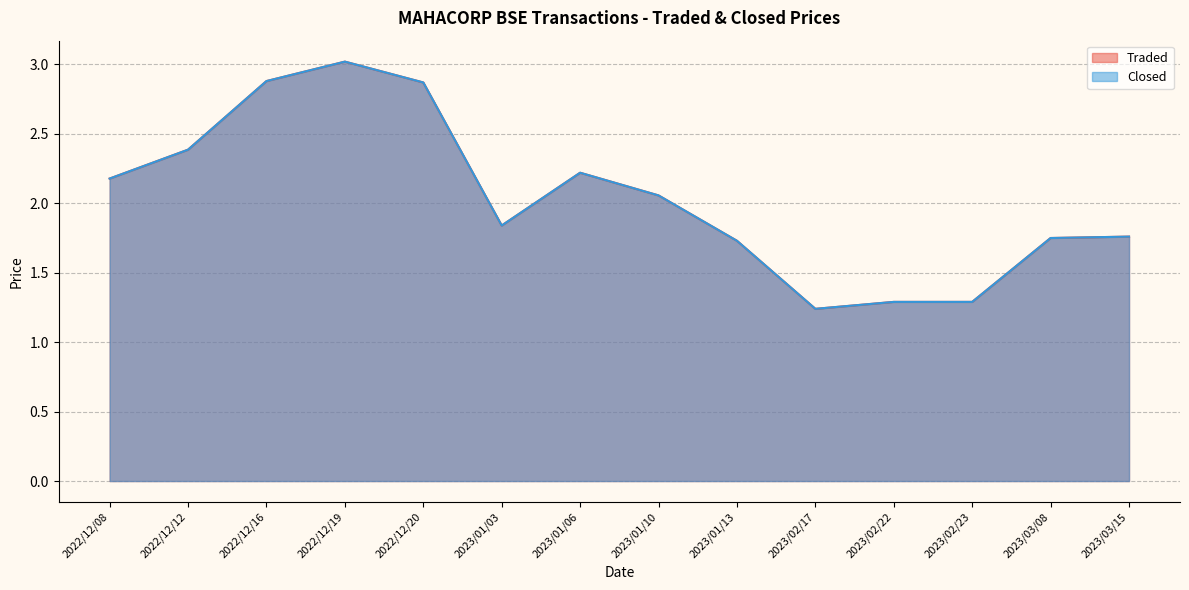

The value of Closed at 2023/03/15 is 1.1. True or false?

False